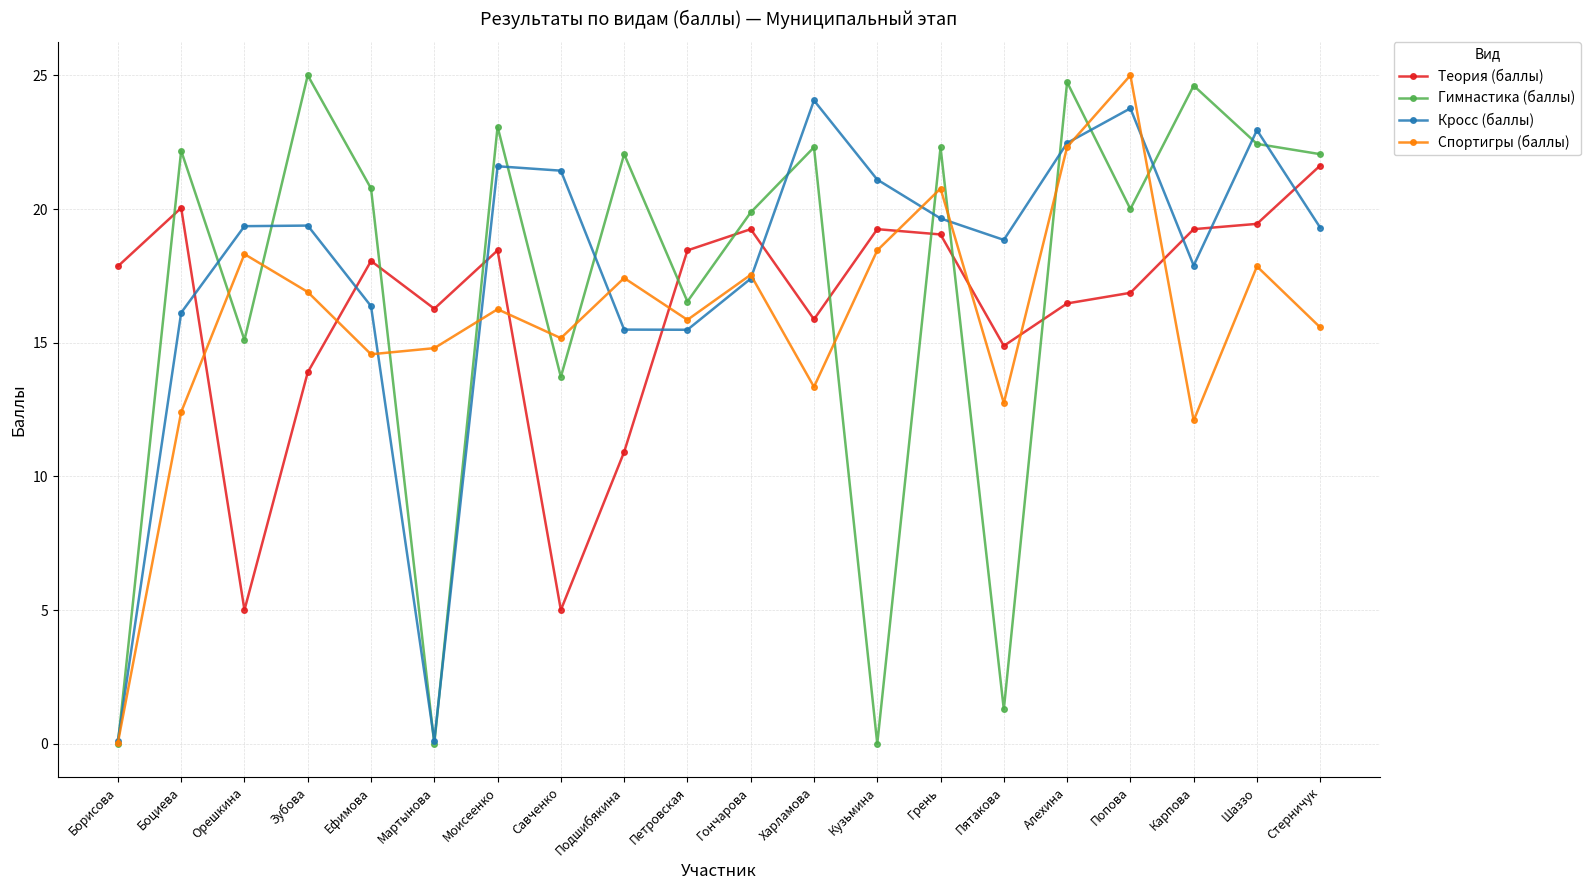

Where do Кросс (баллы) and Теория (баллы) first cross each other?

Боциева and Орешкина